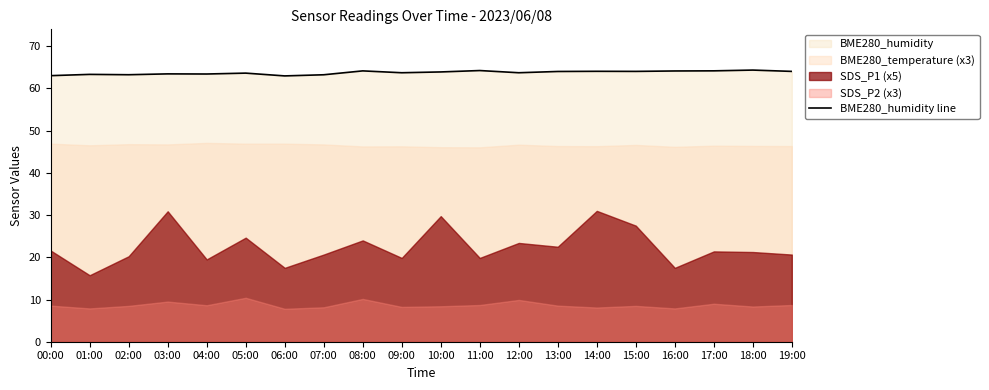

What is the maximum value shown in the chart?

64.3